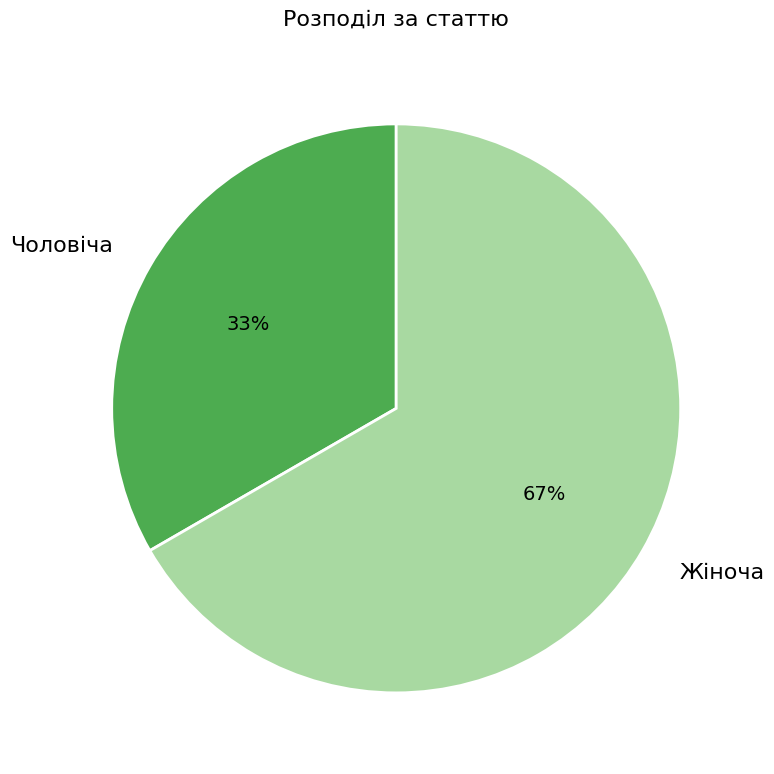

Is the sum of Жіноча and Чоловіча greater than half?

Yes